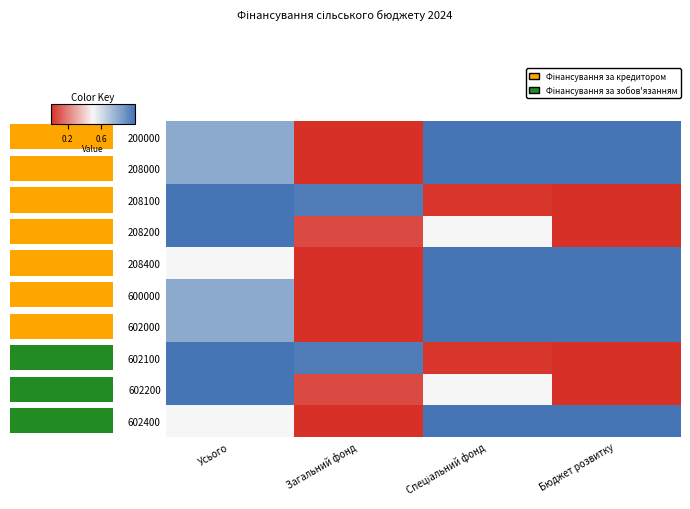

Is it true that 208400 equals 0.0 at Загальний фонд?

True